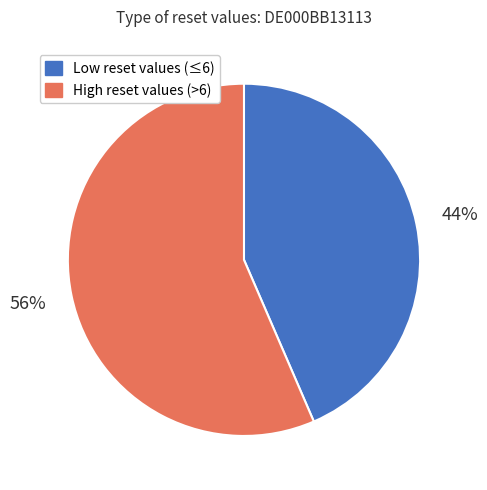

Which category has the biggest portion of the pie?

High reset values (>6)